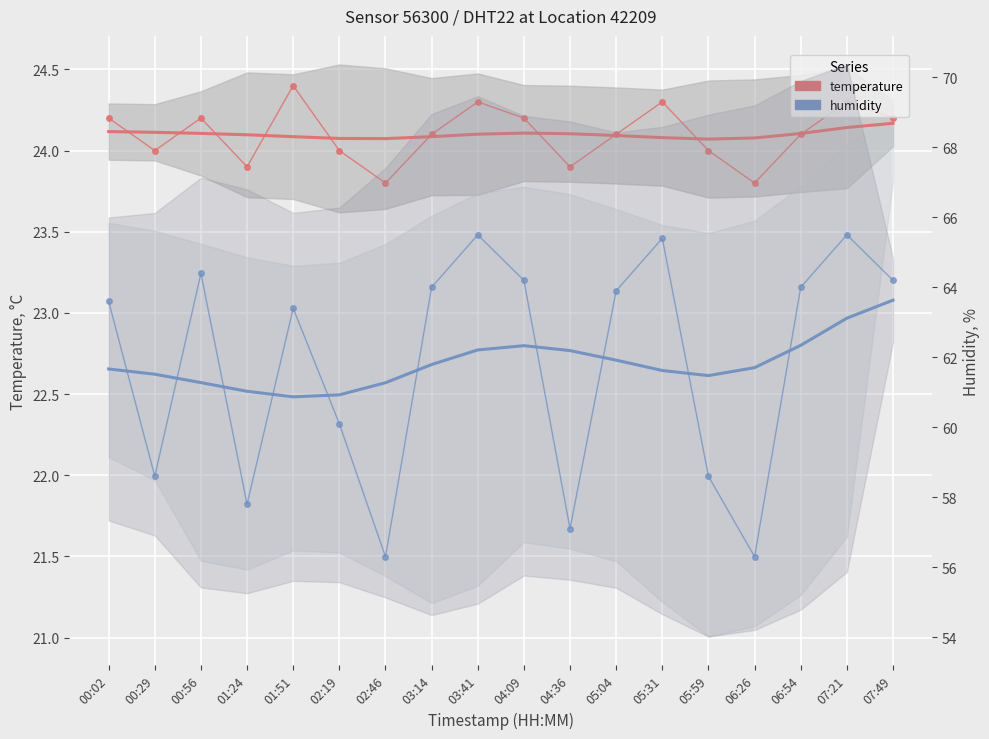

True or false: humidity has more than 2 points higher than both neighbors.

True